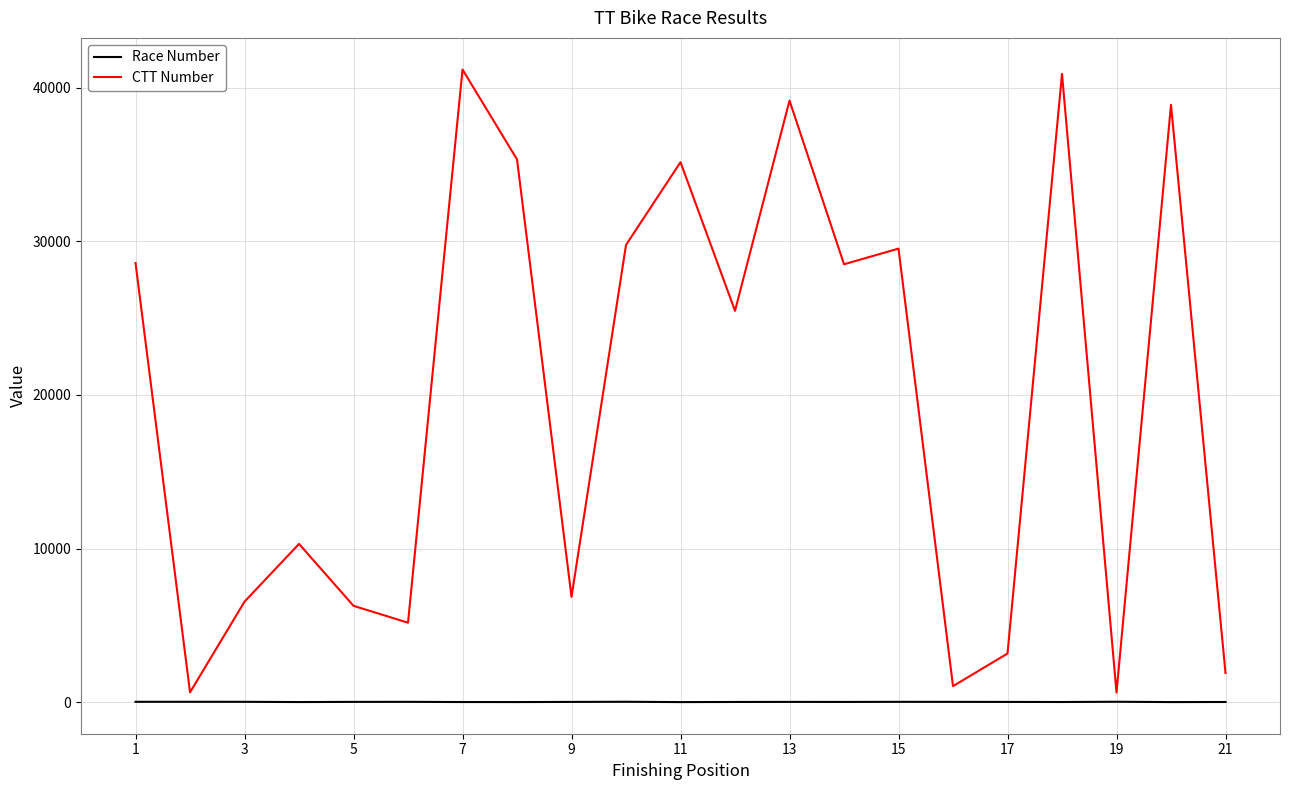

What is the highest value of the CTT Number series?

41188